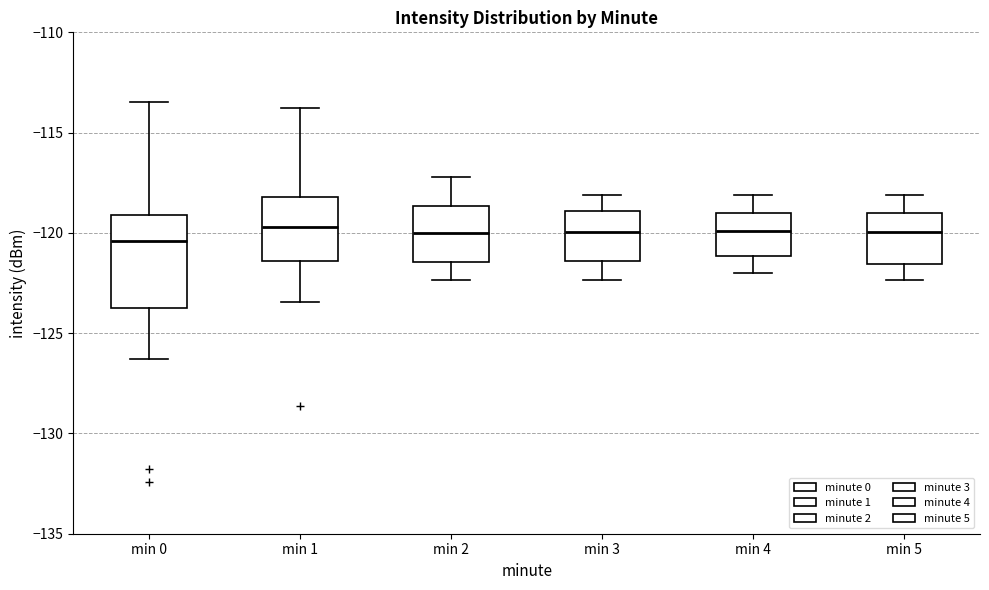

Reading left to right, transcribe this box plot: for each box, give where its median line is, the range the box spans, and where its two whiskers end, as read against the y-axis. The values are not printed on the chart, so give them approximately, as read against the axis.

min 0: median -120.5, box -123.5 to -119.0, whiskers -126.5 to -113.5
min 1: median -119.5, box -121.5 to -118.0, whiskers -123.5 to -114.0
min 2: median -120.0, box -121.5 to -118.5, whiskers -122.5 to -117.0
min 3: median -120.0, box -121.5 to -119.0, whiskers -122.5 to -118.0
min 4: median -120.0, box -121.0 to -119.0, whiskers -122.0 to -118.0
min 5: median -120.0, box -121.5 to -119.0, whiskers -122.5 to -118.0